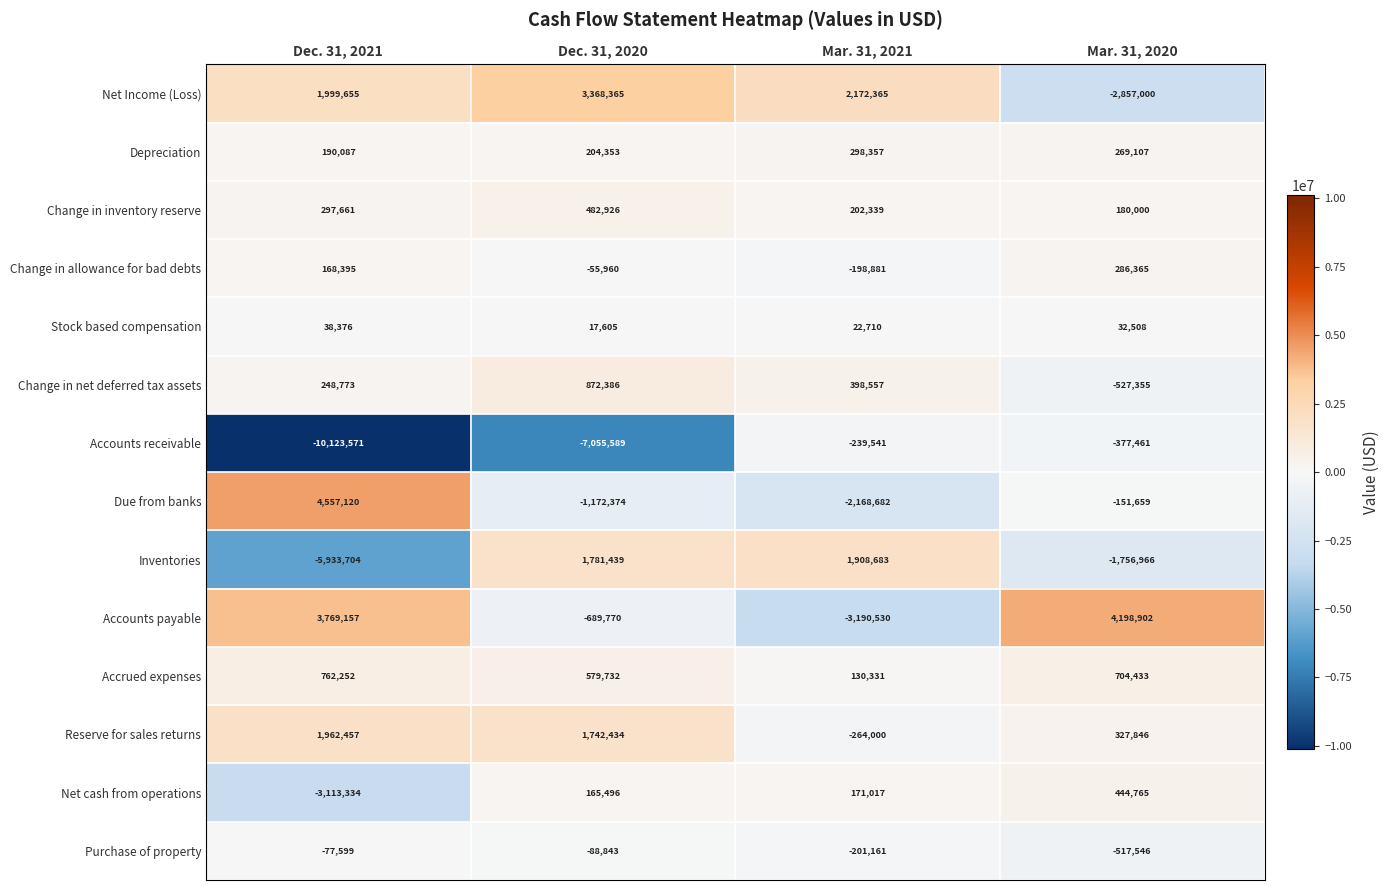

Which series changed the most between Dec. 31, 2021 and Dec. 31, 2020?

Inventories